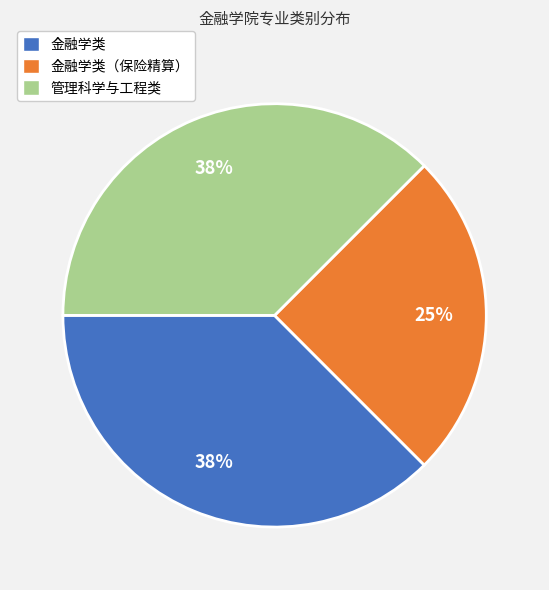

Which category has the smallest portion of the pie?

金融学类（保险精算）